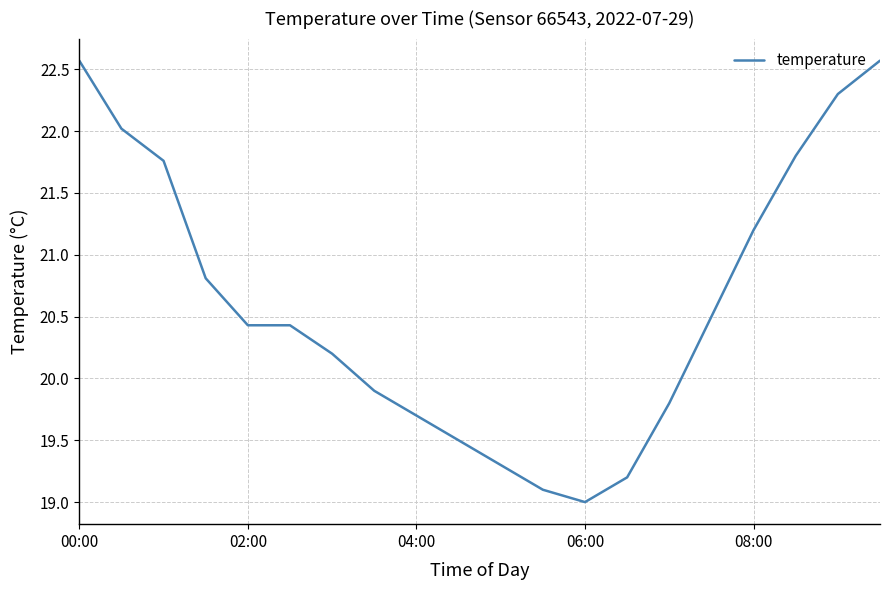

What is the smallest value displayed?

19.0